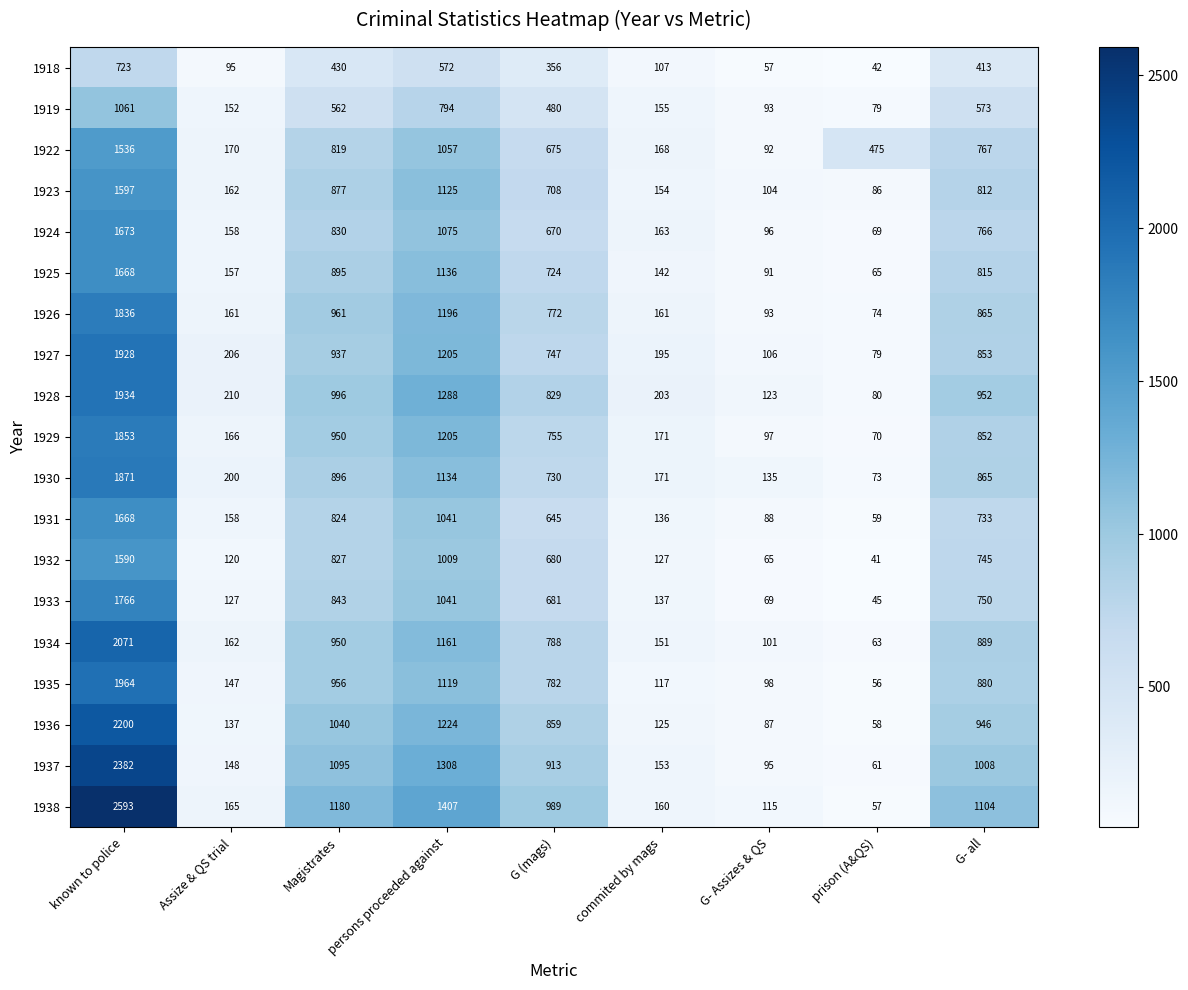

Which category has the lowest value across all series?

prison (A&QS)